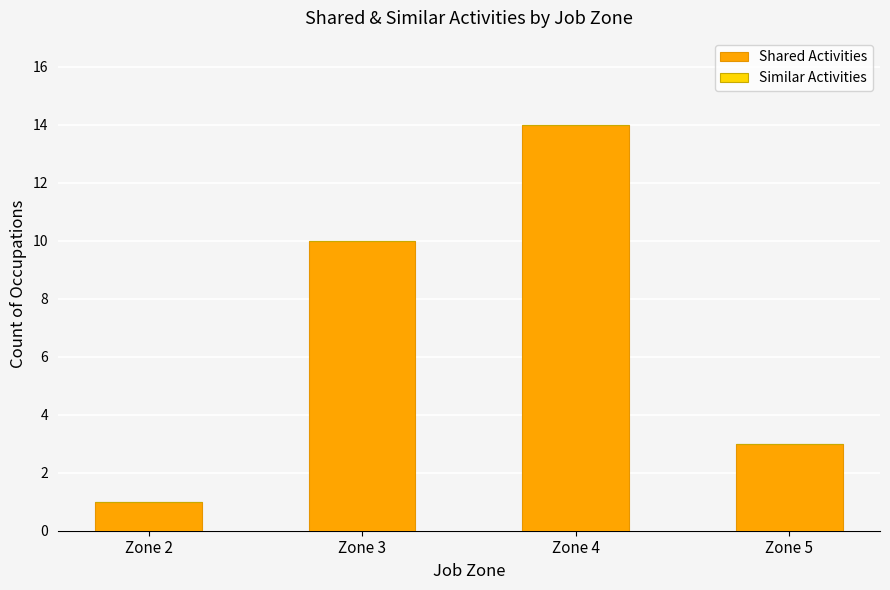

True or false: the data shows 1 at Zone 2.

True